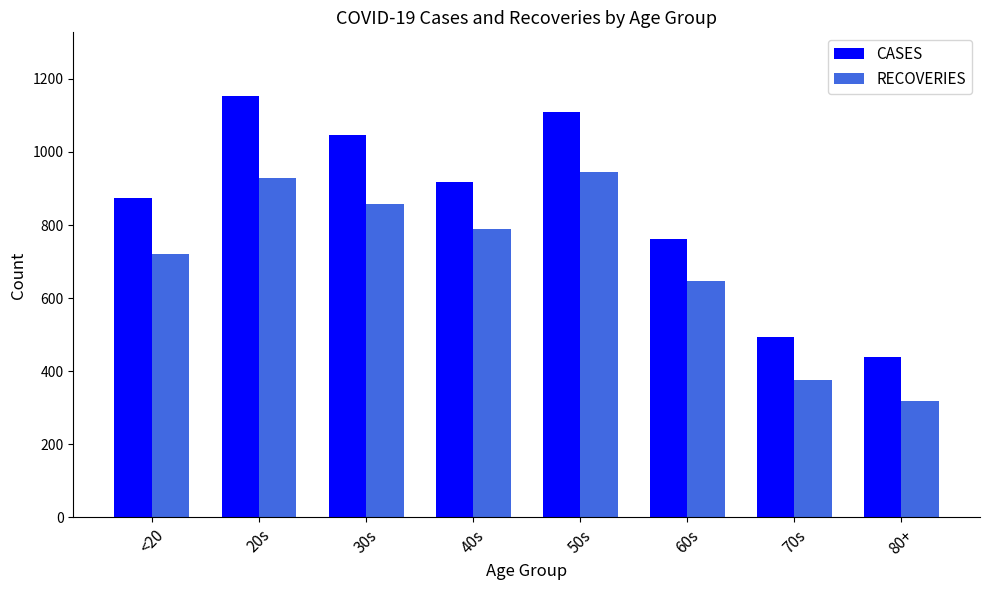

What is the difference between the CASES values at 40s and 80+?

479